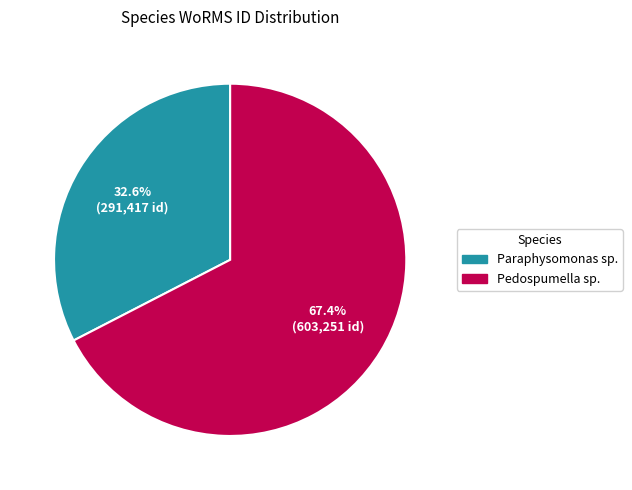

To the nearest percent, what percentage of the pie is Pedospumella sp.?

67%